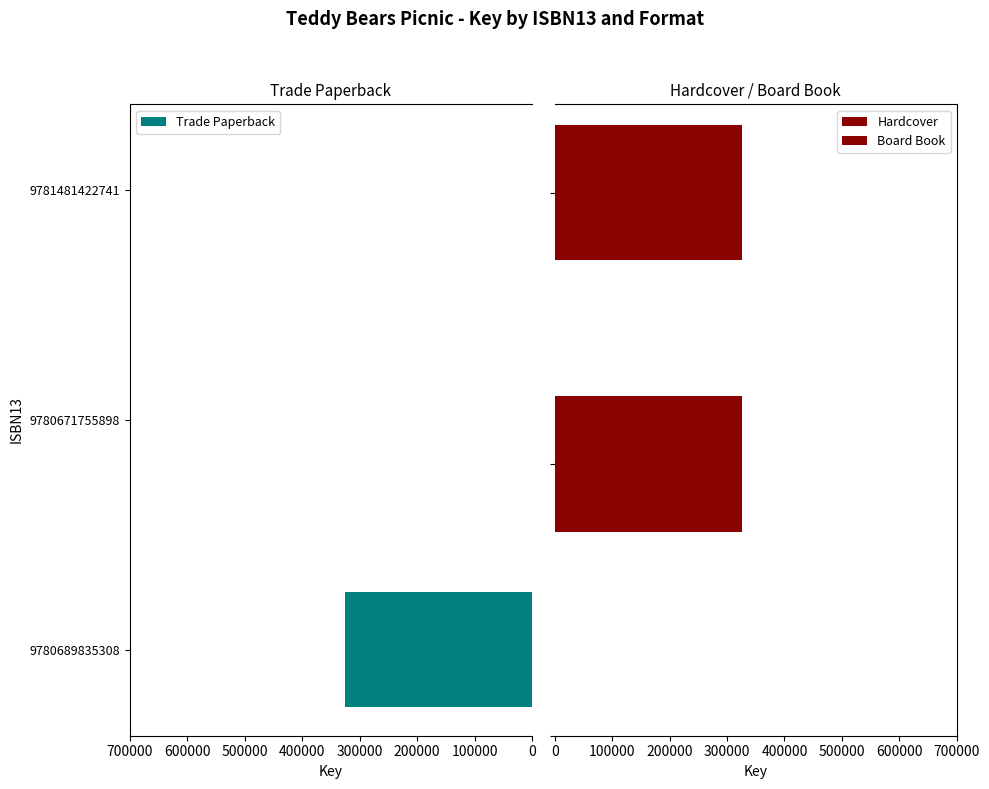

True or false: Trade Paperback has a value of -129583 at 9781481422741.

False